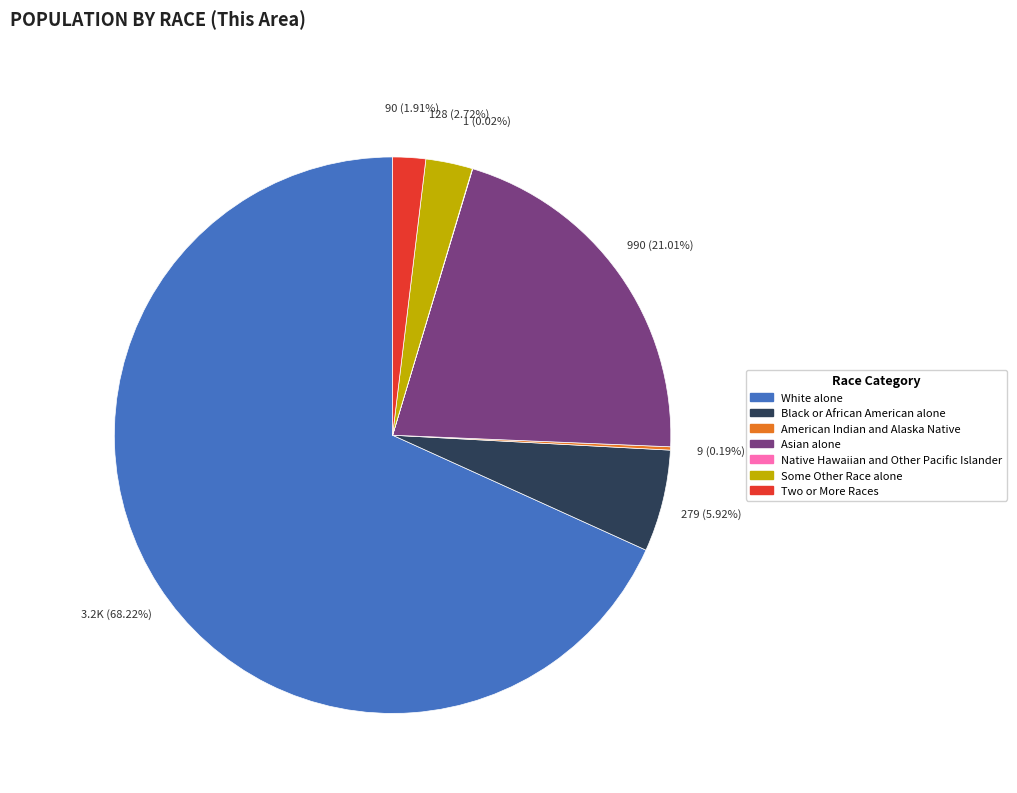

Is the sum of Black or African American alone and White alone greater than half?

Yes